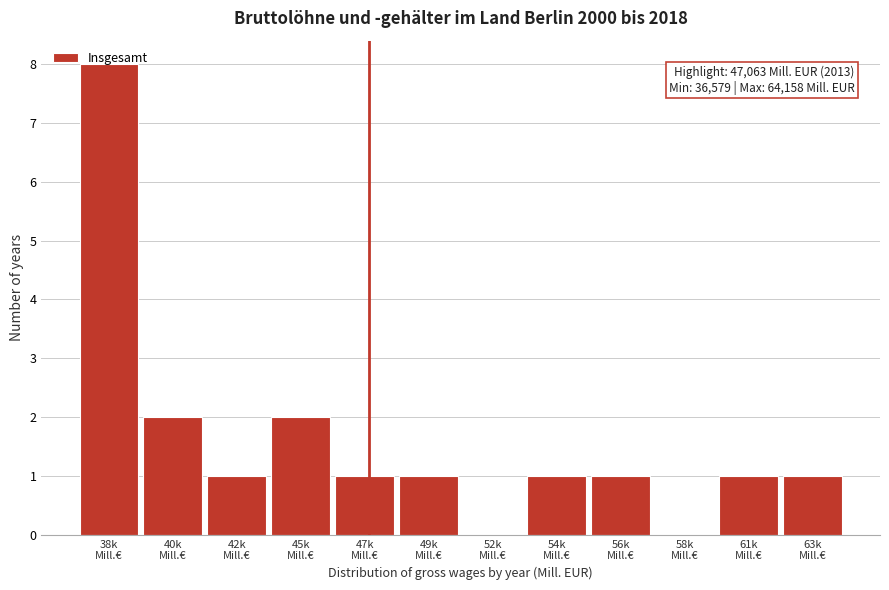

What is the greatest value displayed?

8